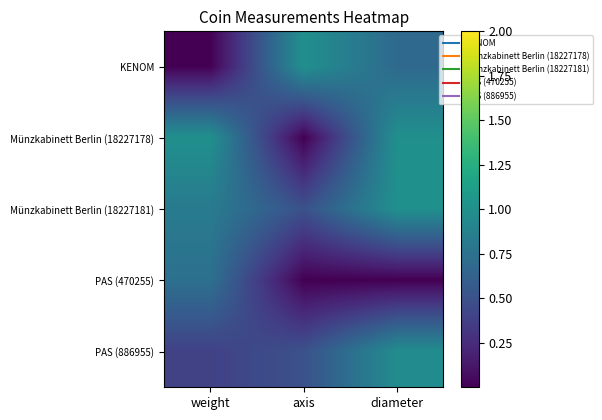

What is the total value across all series at weight?

3.0